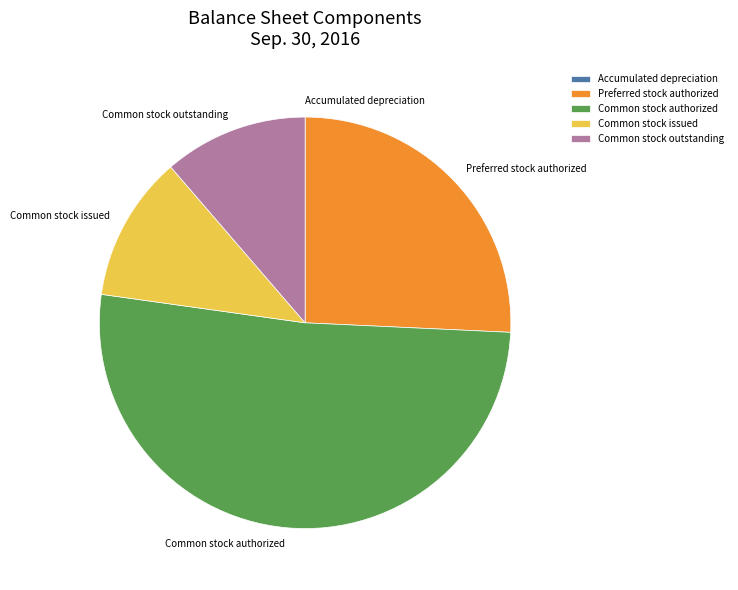

Is the sum of Common stock outstanding and Common stock authorized greater than half?

Yes